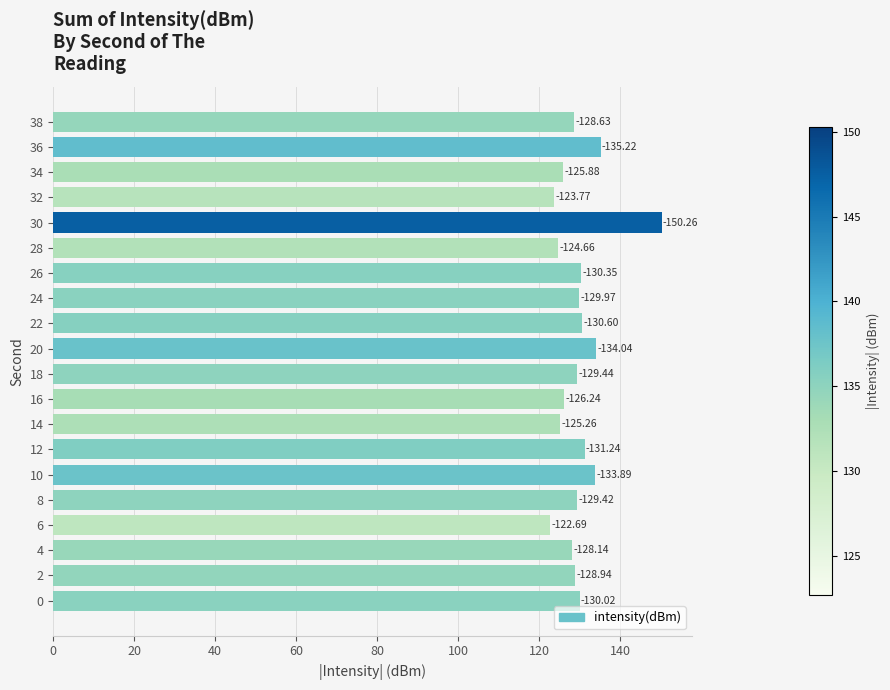

Are the bars horizontal?

Yes